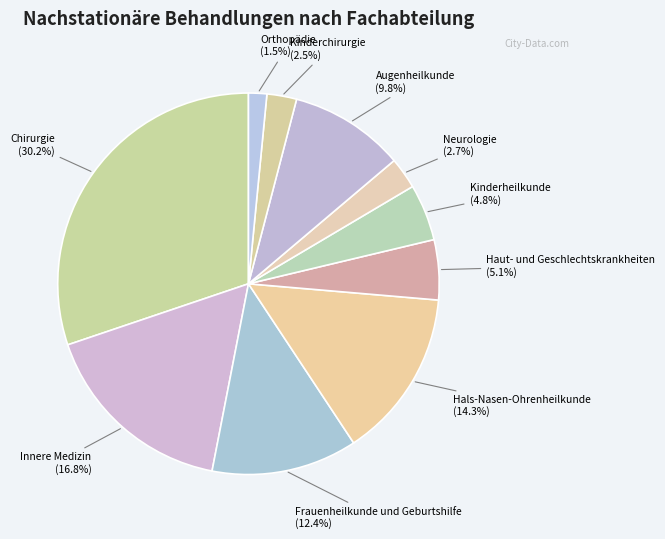

Which category has the smallest portion of the pie?

Orthopädie